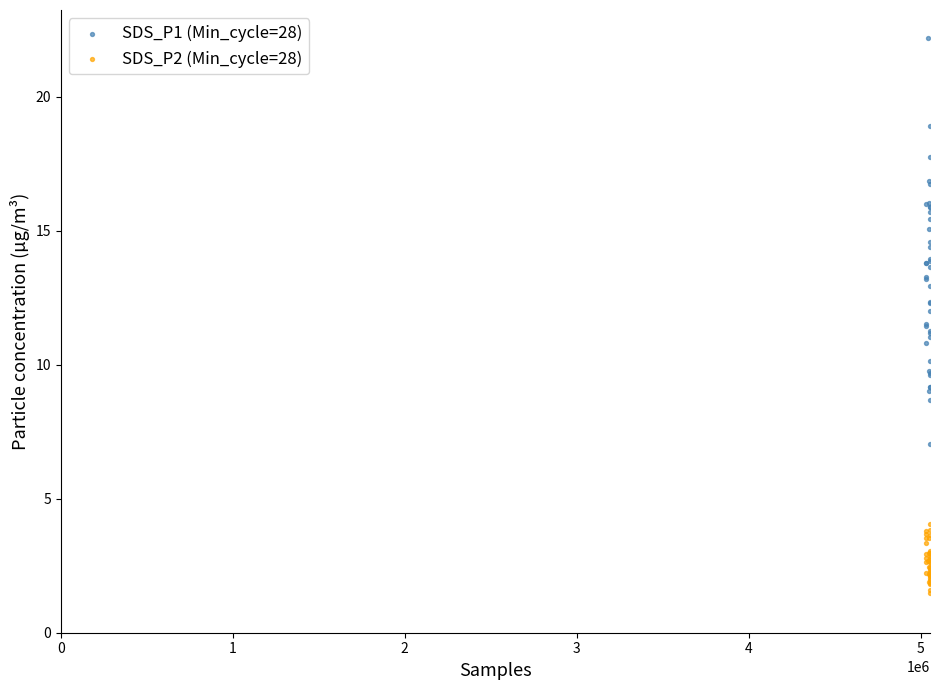

Which series has the largest Y range (max minus min)?

SDS_P1 (Min_cycle=28)